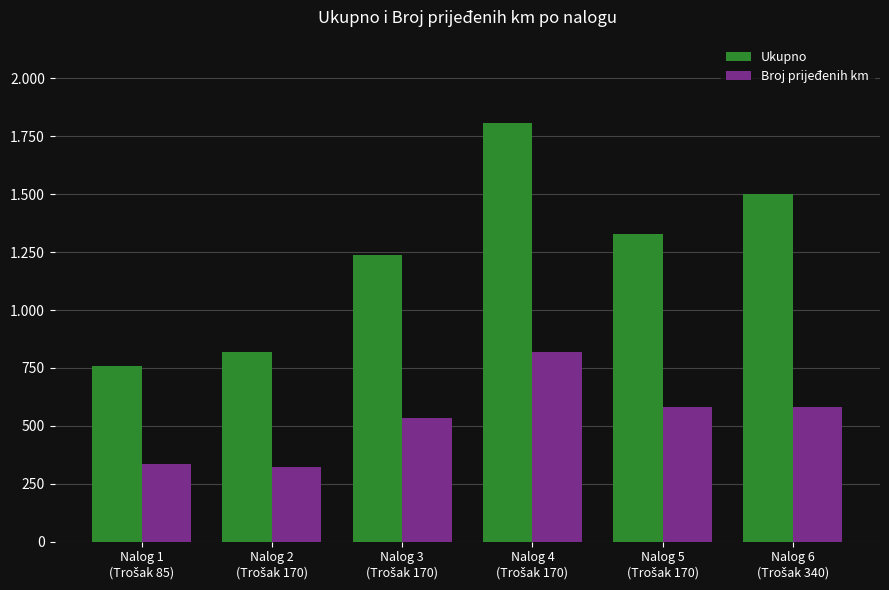

Does the chart contain stacked bars?

No